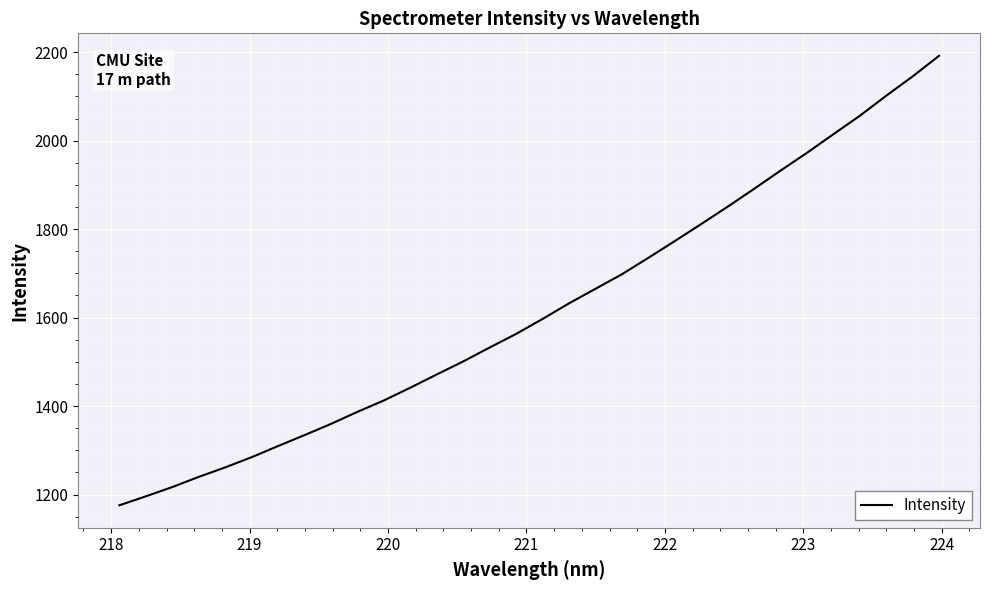

What is the difference between the maximum and minimum values?

1016.2